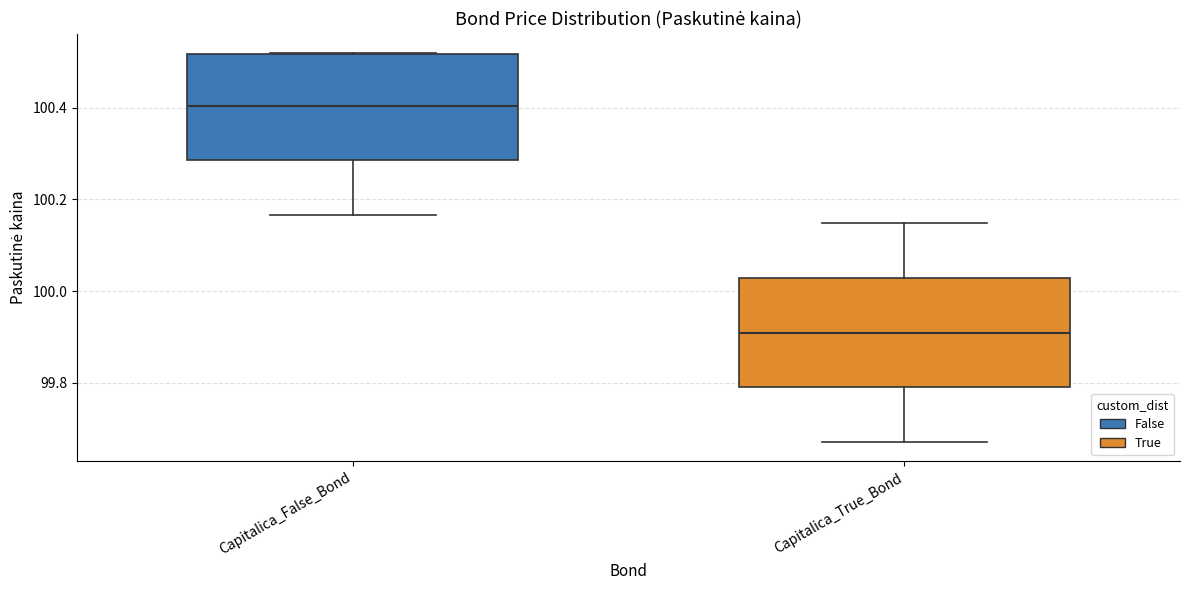

Reading left to right, transcribe this box plot: for each box, give where its median line is, the range the box spans, and where its two whiskers end, as read against the y-axis. The values are not printed on the chart, so give them approximately, as read against the axis.

Capitalica_False_Bond: median 100.40, box 100.28 to 100.52, whiskers 100.16 to 100.52
Capitalica_True_Bond: median 99.90, box 99.80 to 100.02, whiskers 99.68 to 100.14